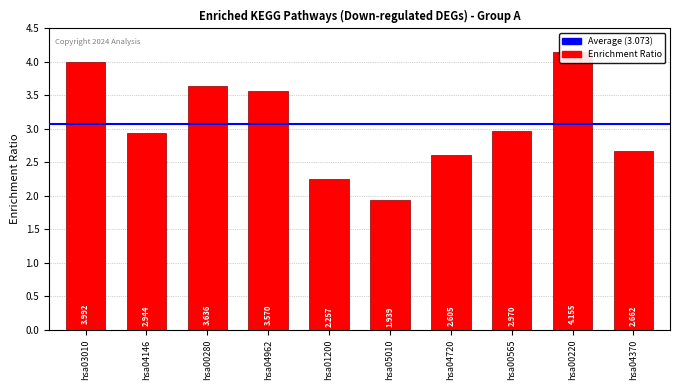

The chart shows a value of 2.7 at hsa04370. True or false?

True